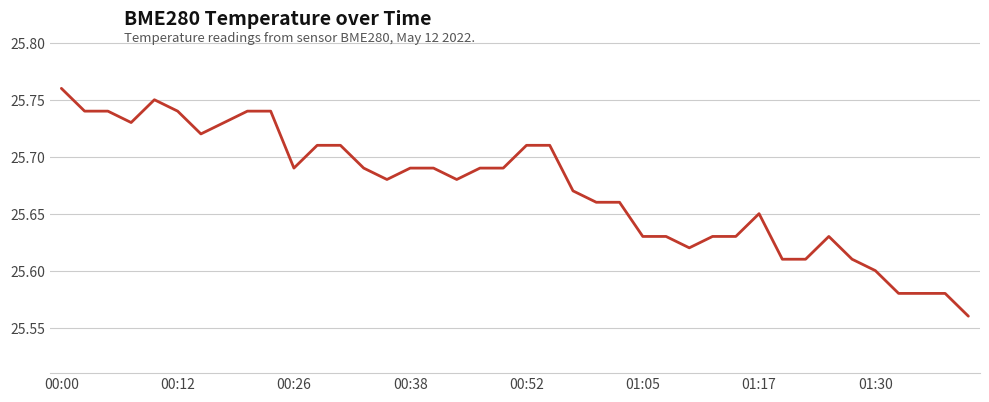

How many lines are shown in the chart?

1